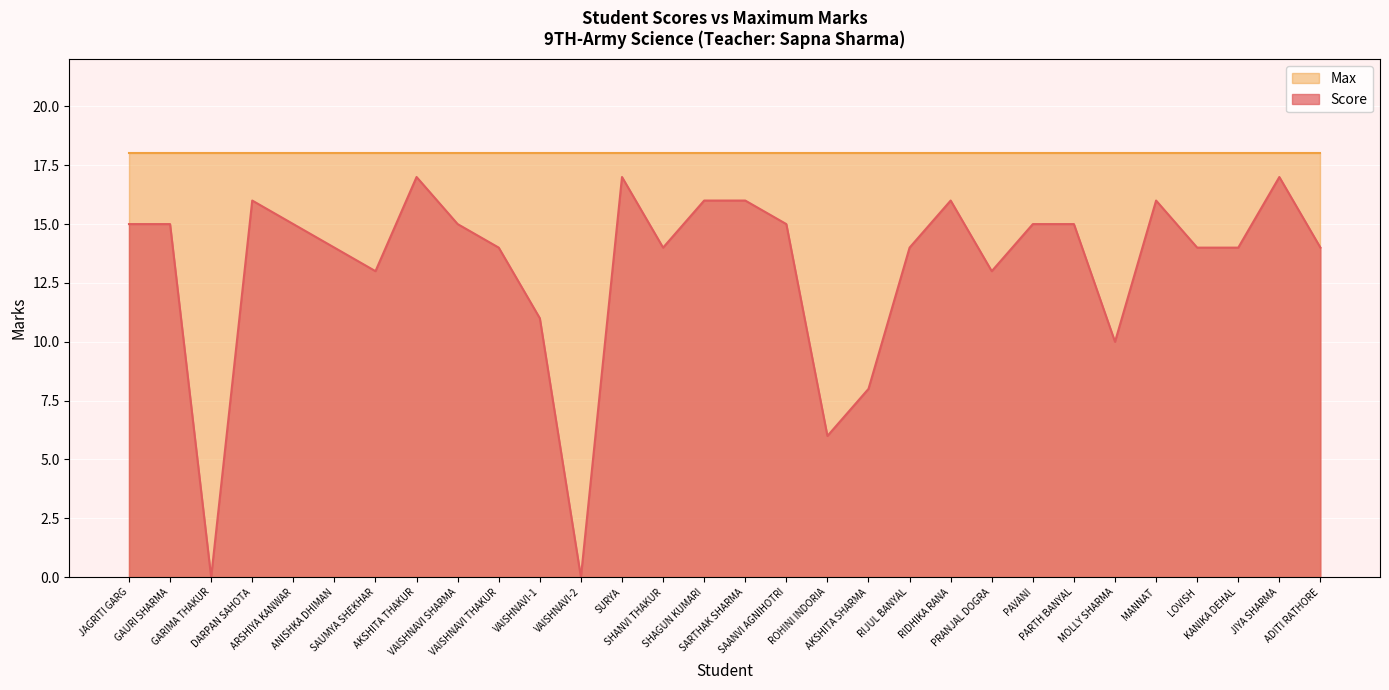

The chart shows a value of 16 at RIDHIKA RANA. True or false?

True